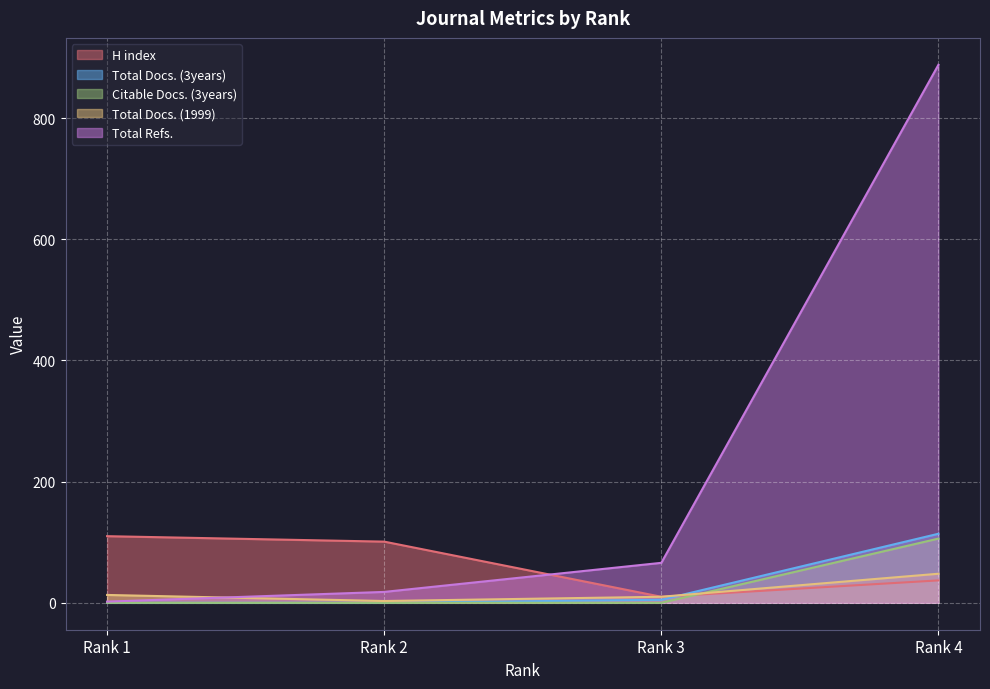

What is the approximate value of Total Docs. (1999) at Rank 4, to the nearest 5?

50